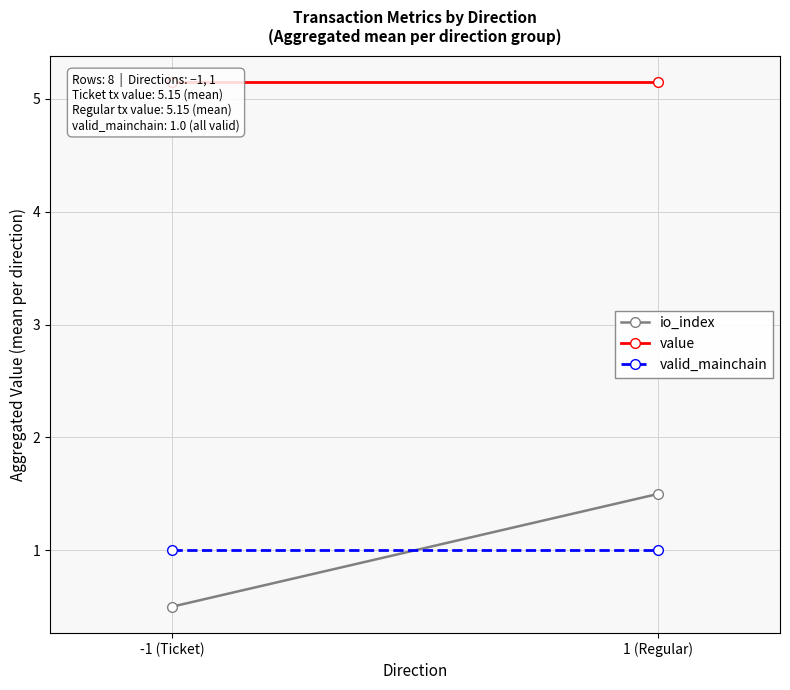

Which category has the highest value across all series?

-1 (Ticket)